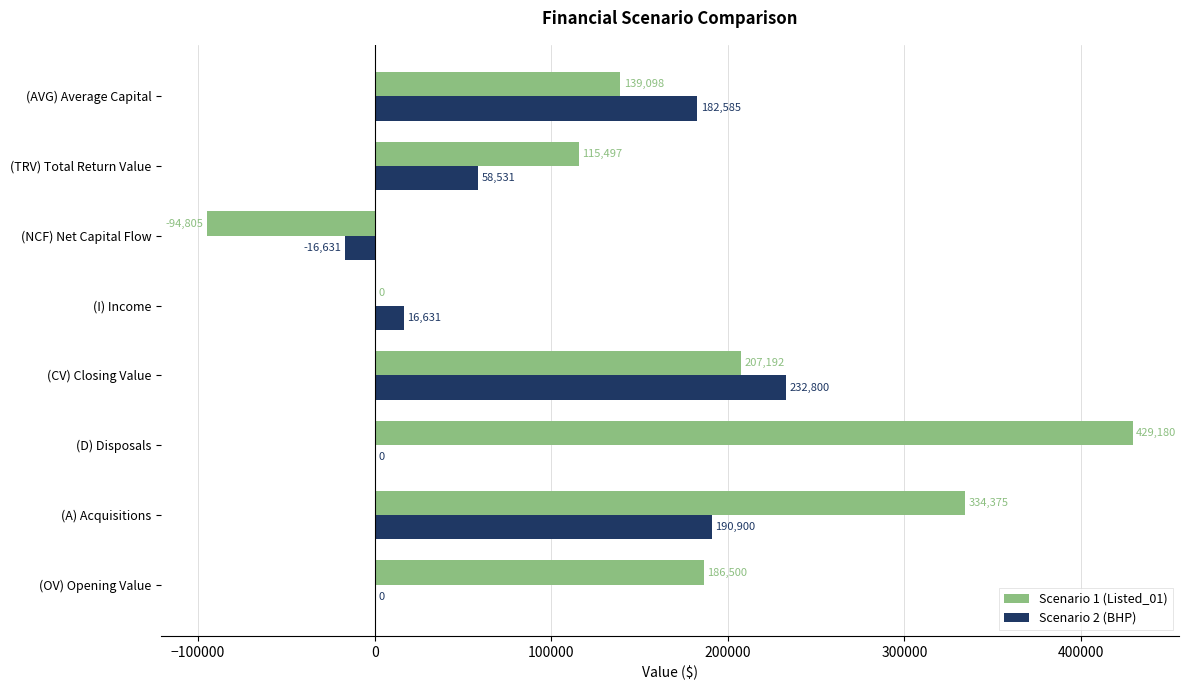

What is the approximate value of Scenario 1 (Listed_01) at (A) Acquisitions?

334375.0